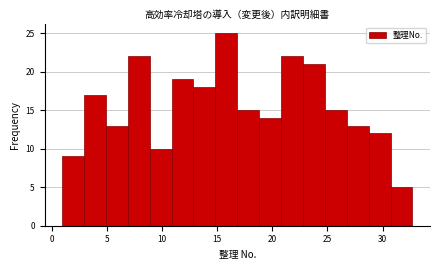

Around what value on the x-axis is the tallest bar? Give the approximate position of its centre, as read against the axis.

16.0